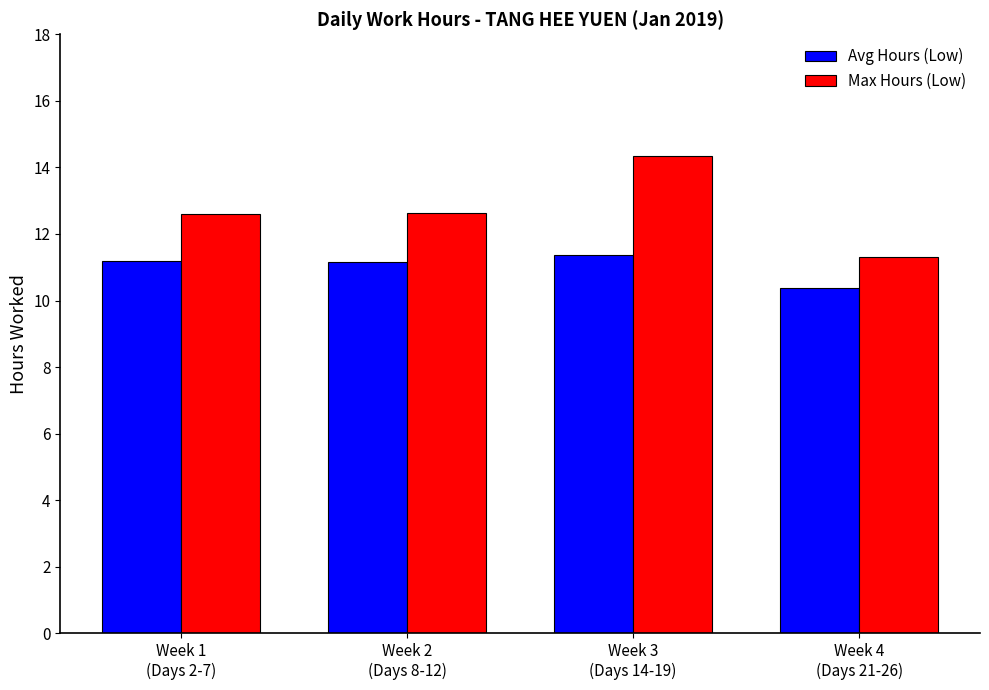

How many groups of bars are there?

4